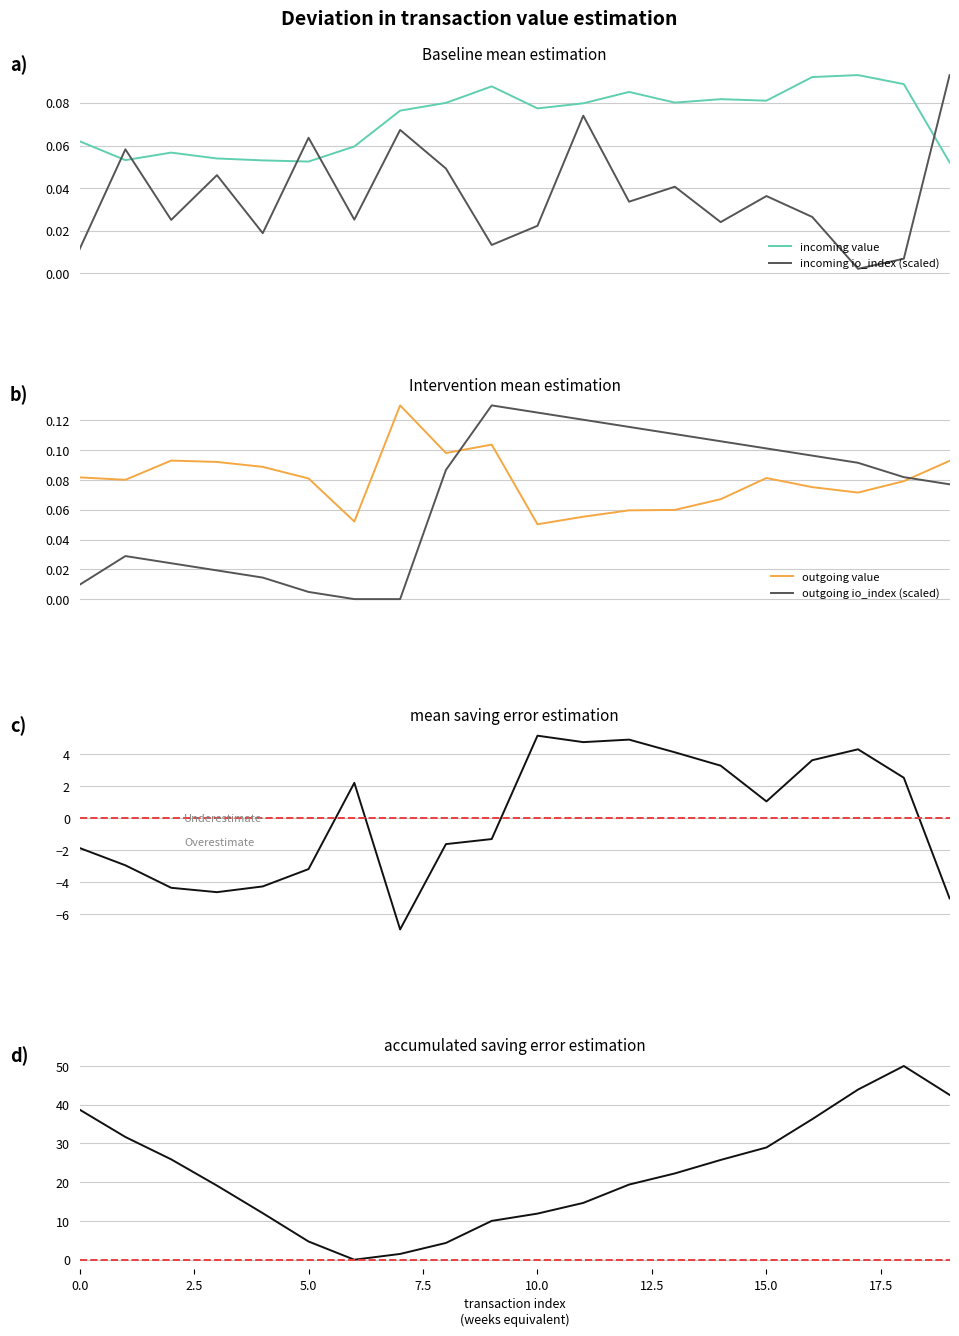

How many categories are shown in the chart?

20